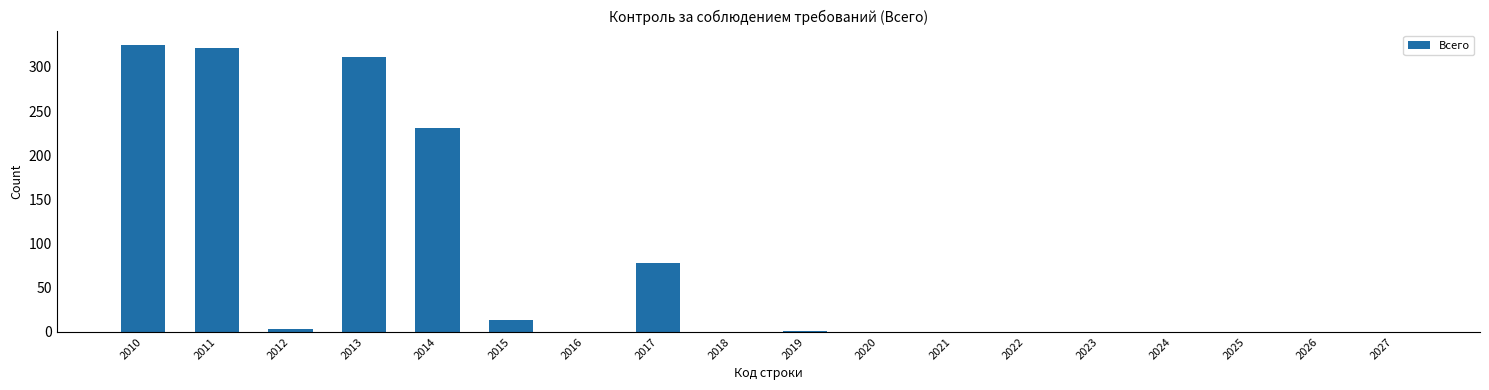

Which has a higher value, 2012 or 2027?

2012